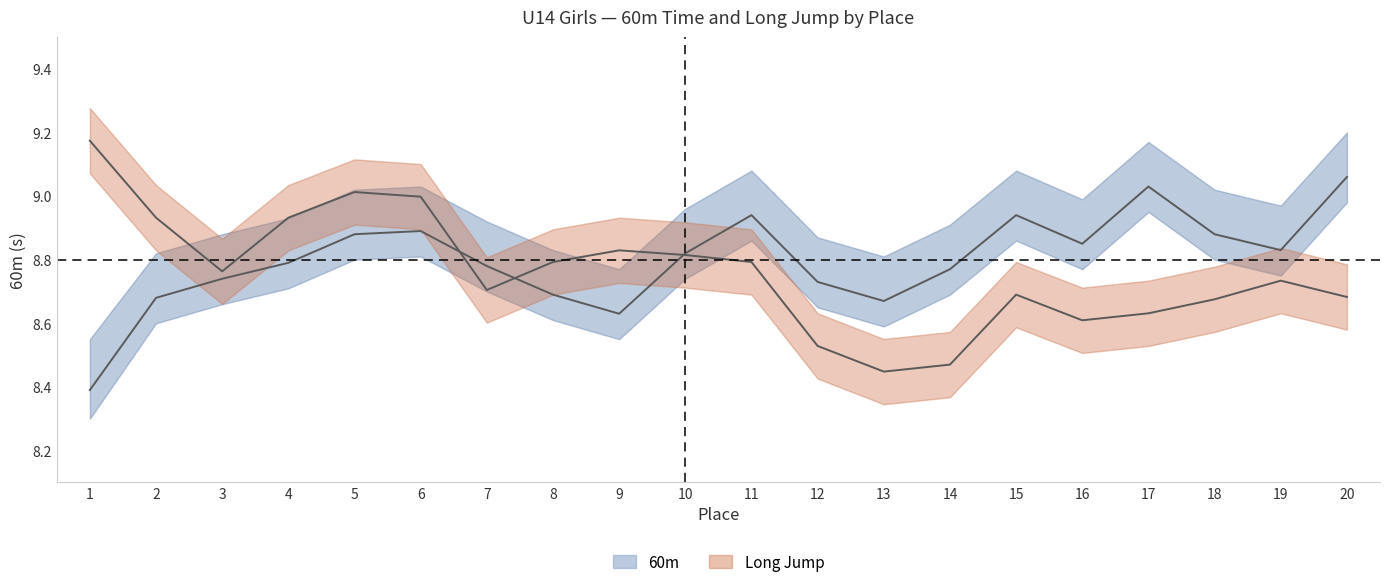

Rank the series at 9 from lowest to highest value.

60m, Long Jump (scaled)